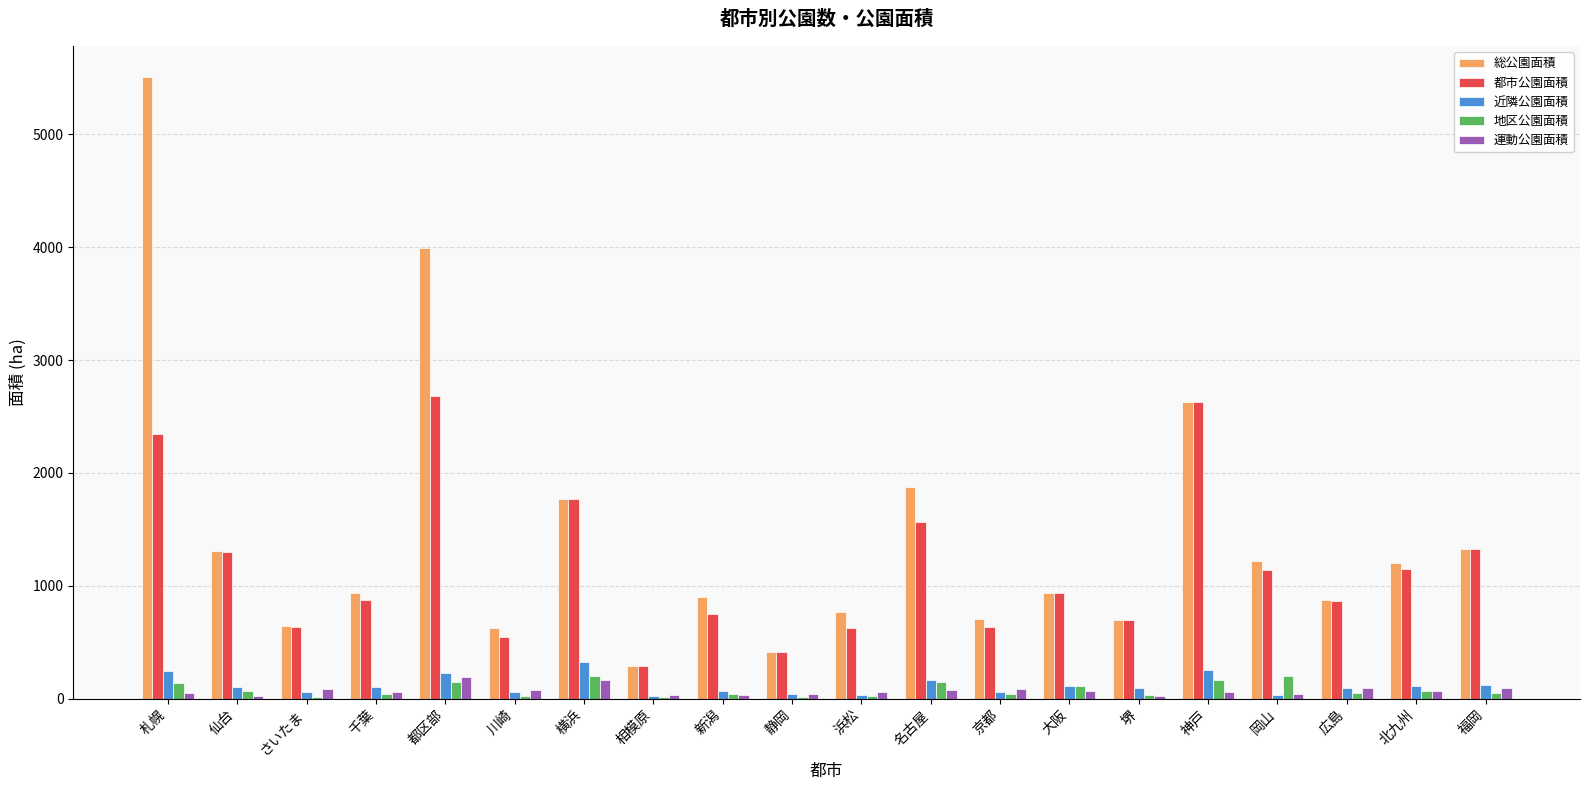

What are all the series names shown in the legend?

総公園面積, 都市公園面積, 近隣公園面積, 地区公園面積, 運動公園面積